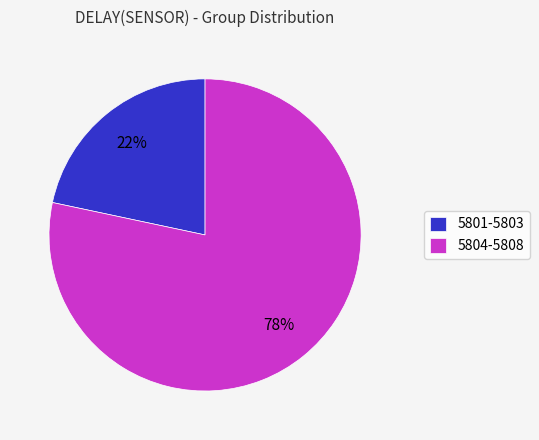

Is the sum of 5804-5808 and 5801-5803 greater than half?

Yes